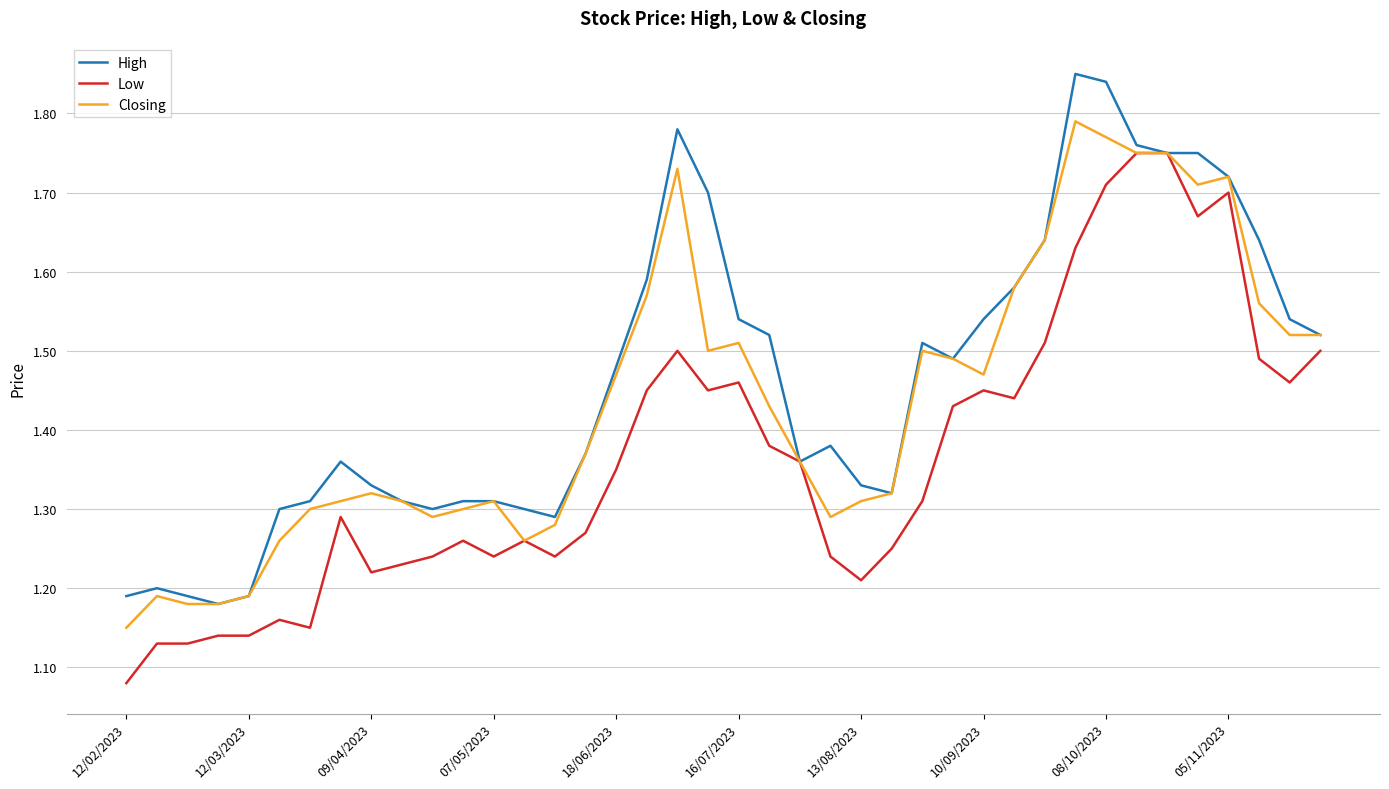

List the series in order of their peak value, highest first.

High, Closing, Low